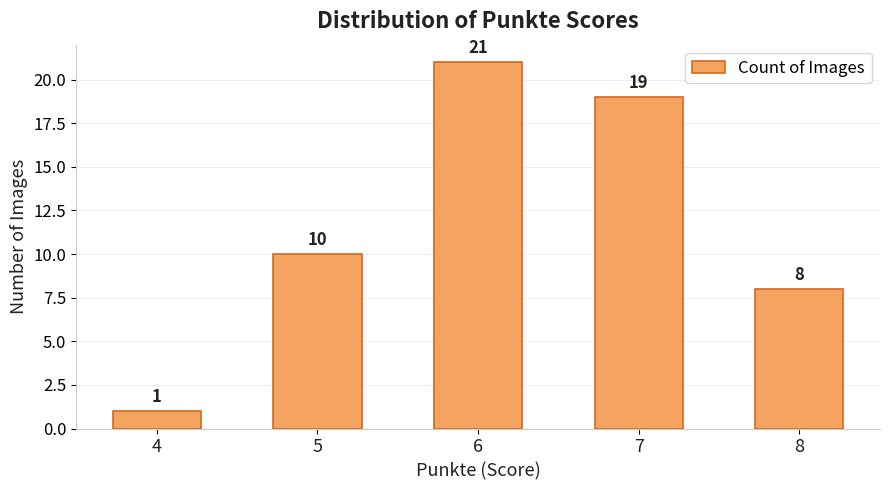

Does the chart contain stacked bars?

No